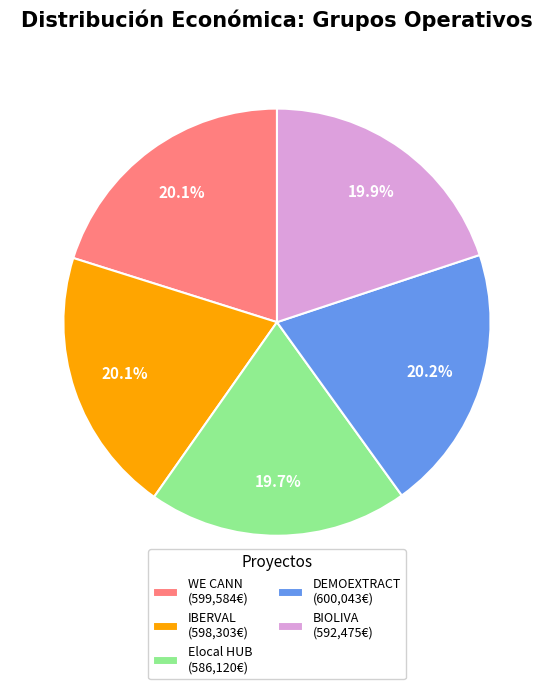

Is it true that WE CANN is 20% of the pie?

True